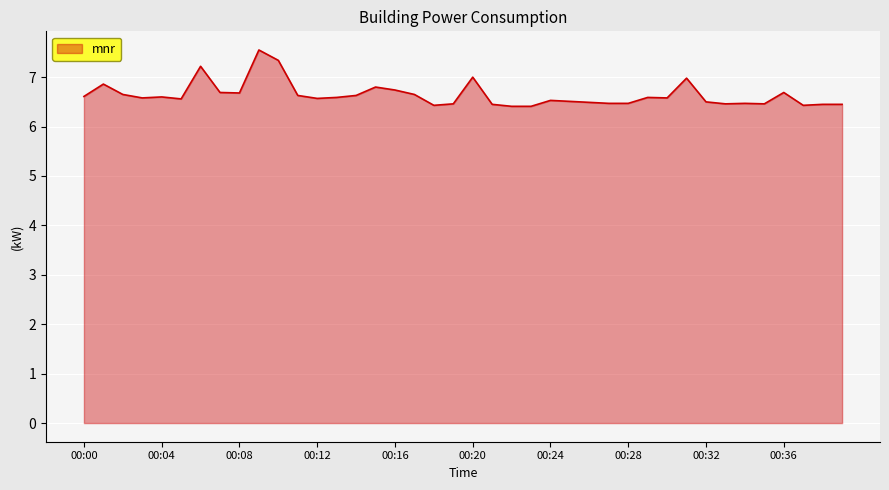

What is the smallest value displayed?

6.4